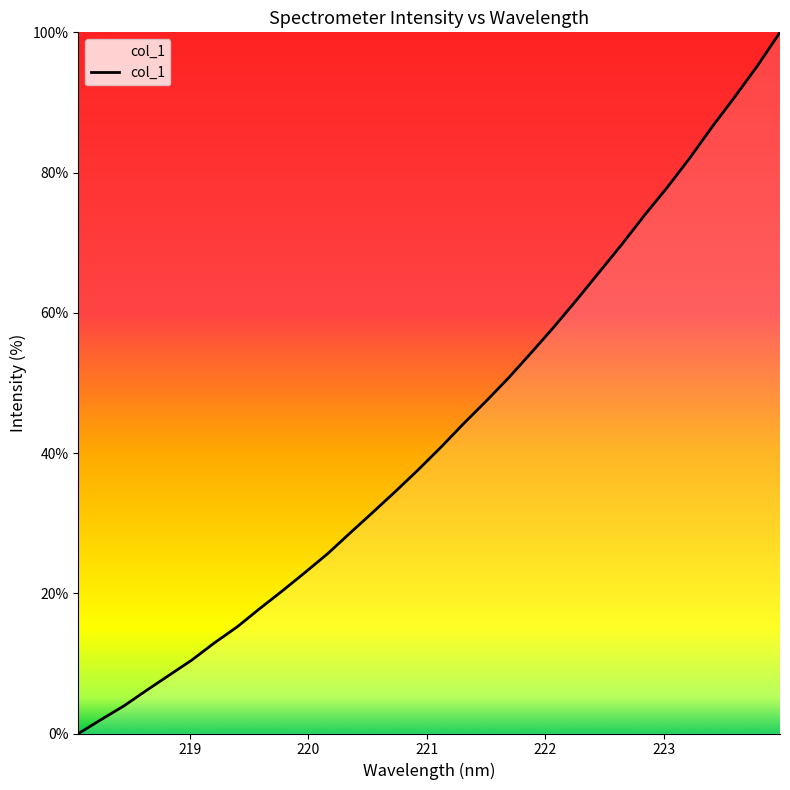

What is the difference between the maximum and minimum values?

100.0